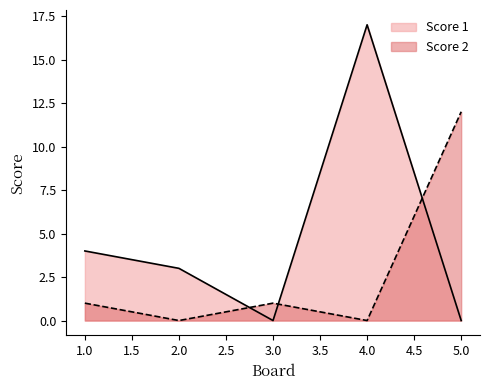

What is the sum of the Score 1 values at 4.0 and 5.0?

17